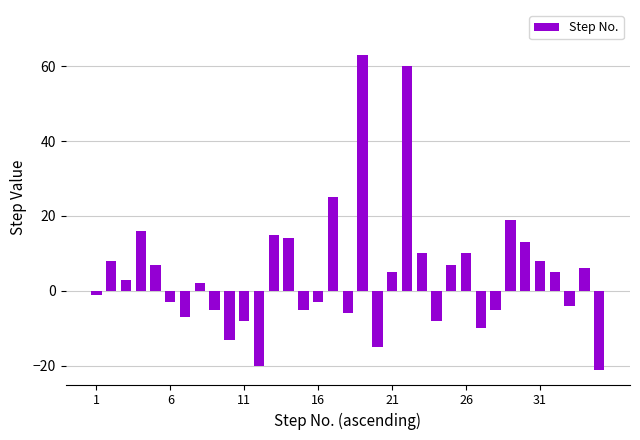

What is the sum of all values?

162